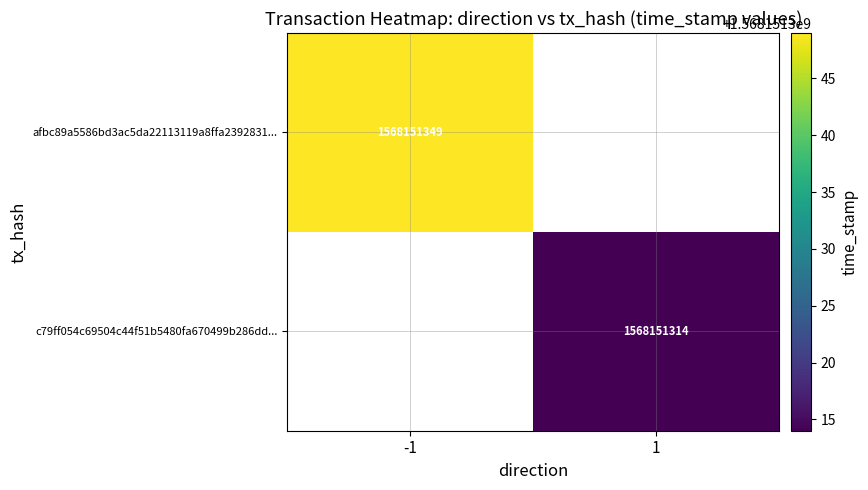

Reading left to right, list all the values displayed in this chart.

afbc89a5586bd3ac5da22113119a8ffa2392831: -1	1568151349
c79ff054c69504c44f51b5480fa670499b286dd: 1	1568151314